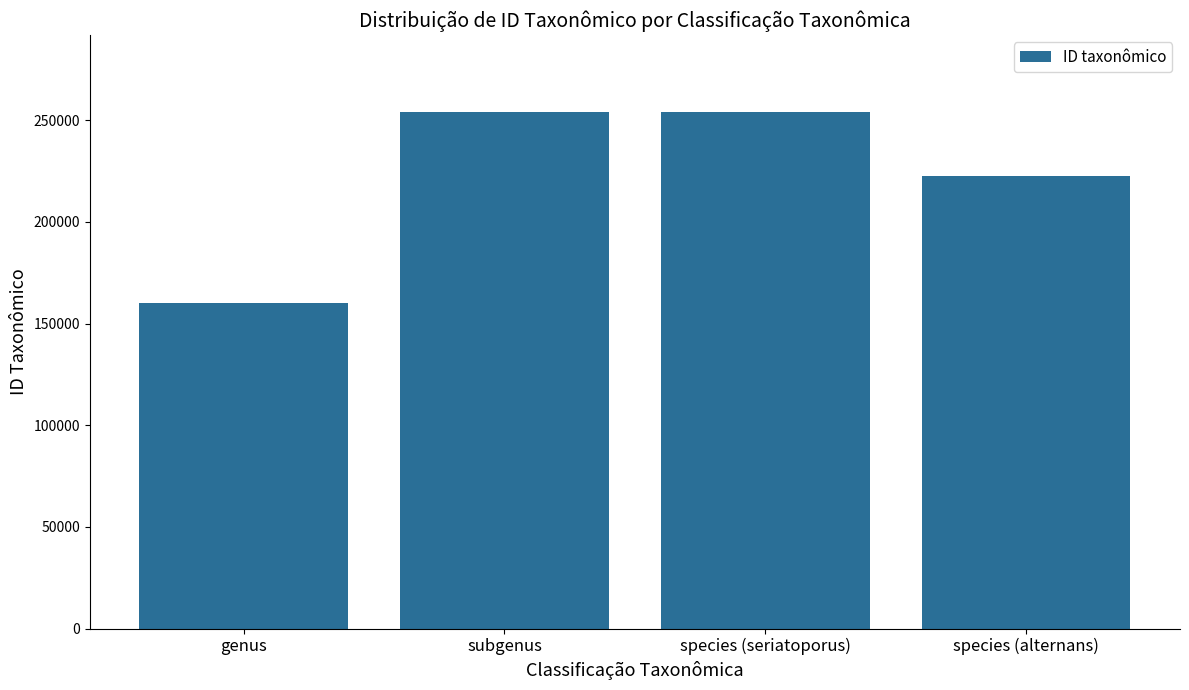

What is the label of the 3rd bar from the right?

subgenus